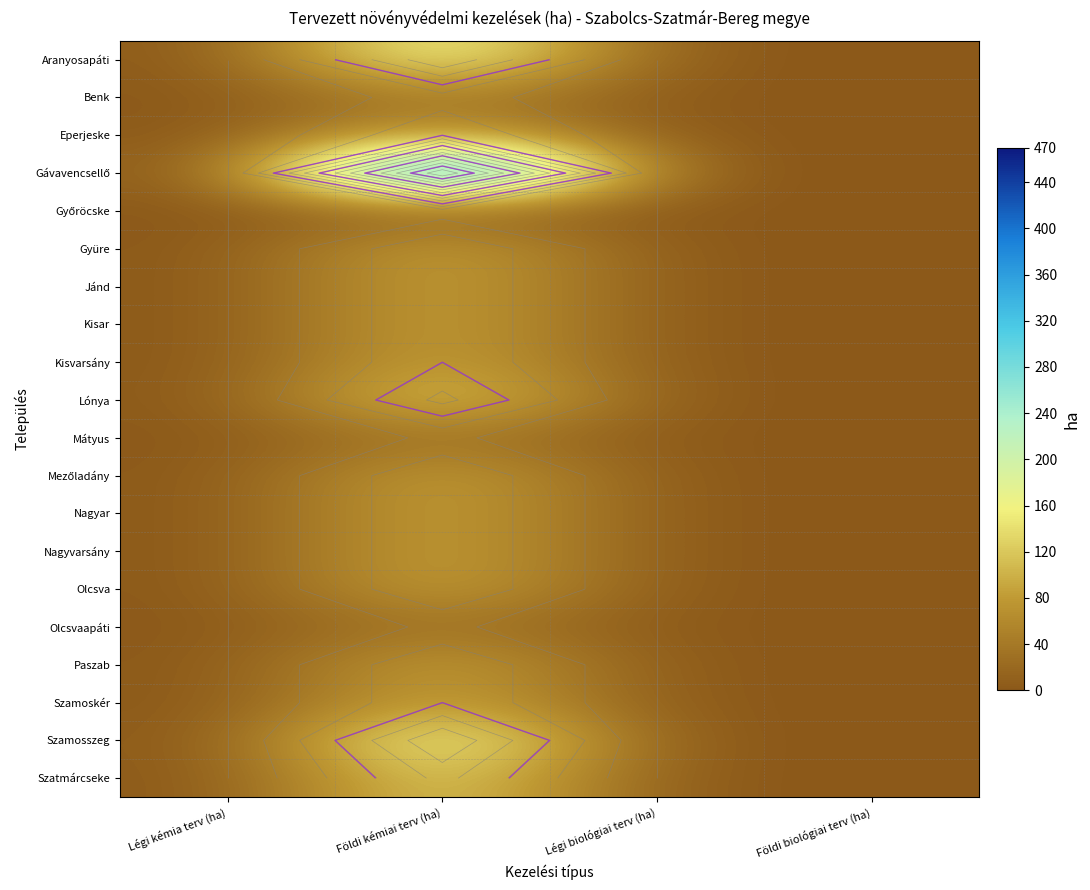

The Szamosszeg series shows 111 at Légi biológiai terv (ha). True or false?

False